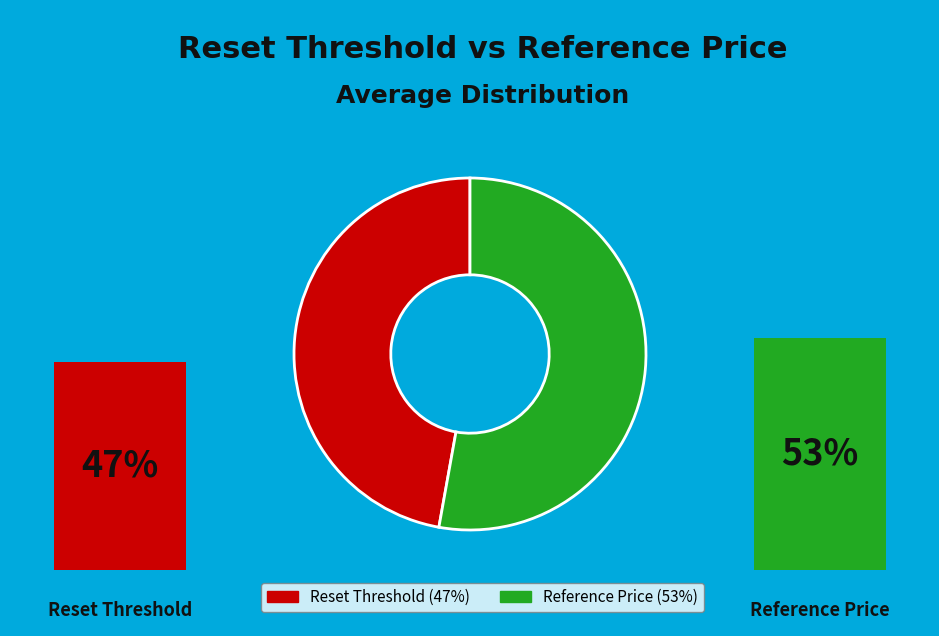

Combined, do 36 and 24 account for over 50%?

No